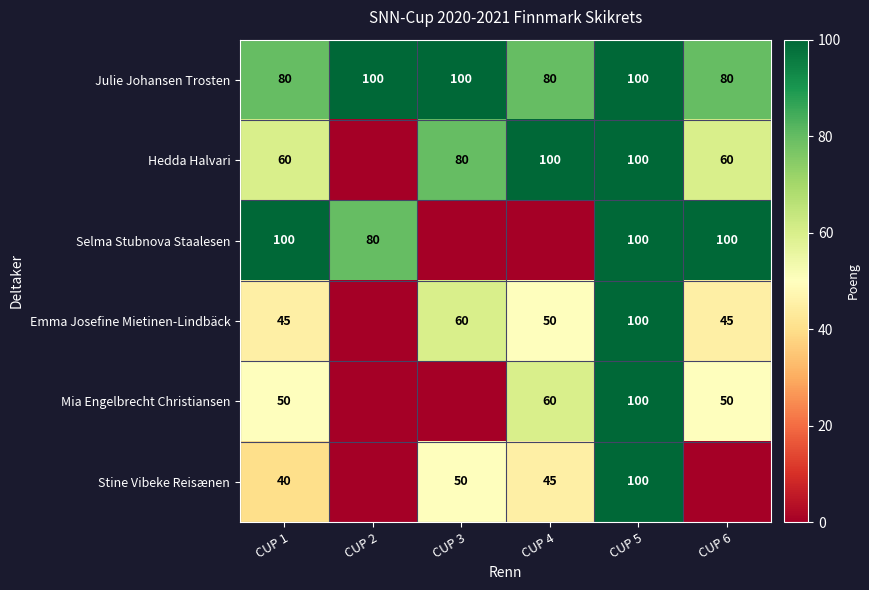

How many categories are shown in the chart?

6